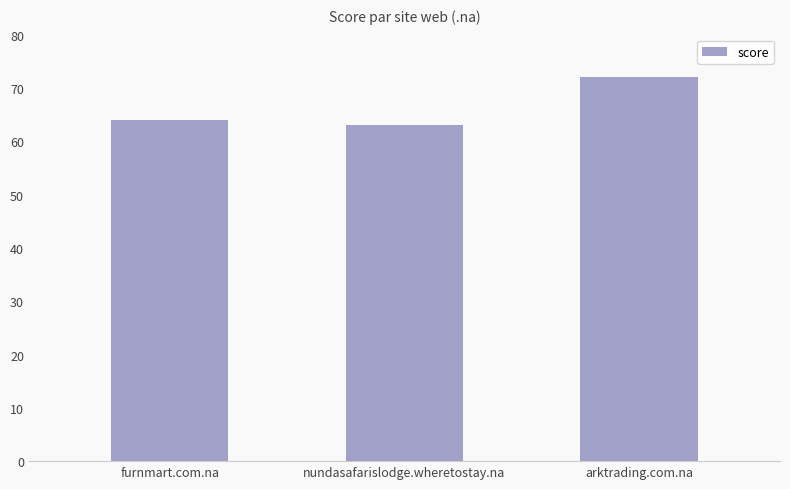

What is the sum of all values?

199